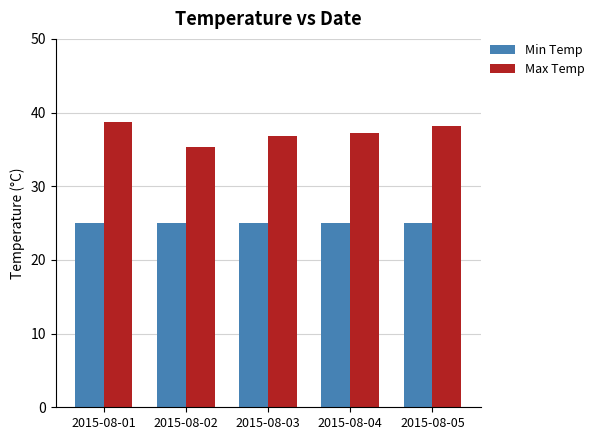

At which label does Max Temp first exceed 37?

2015-08-01